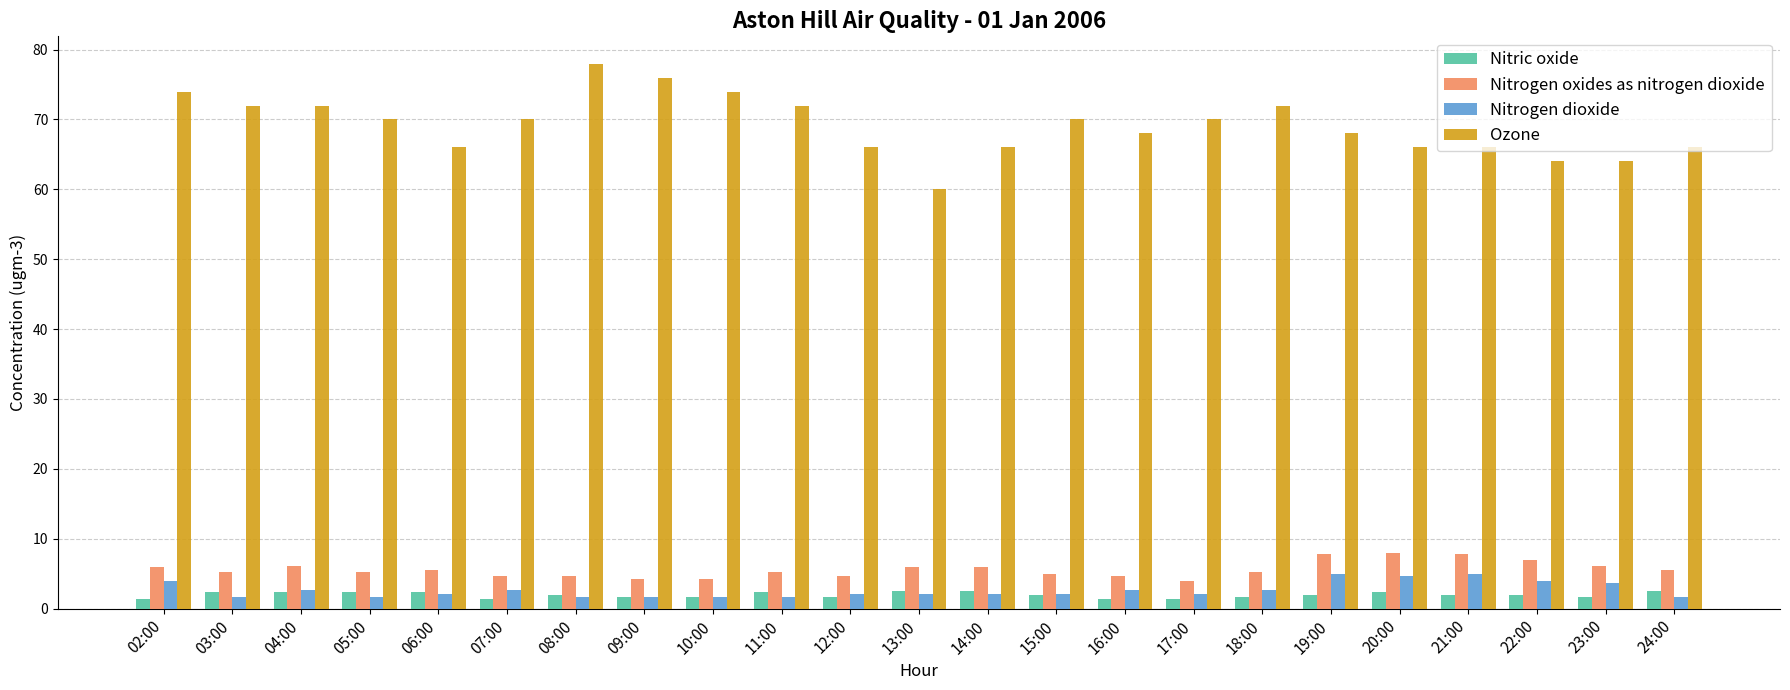

What are all the series names shown in the legend?

Nitric oxide, Nitrogen oxides as nitrogen dioxide, Nitrogen dioxide, Ozone